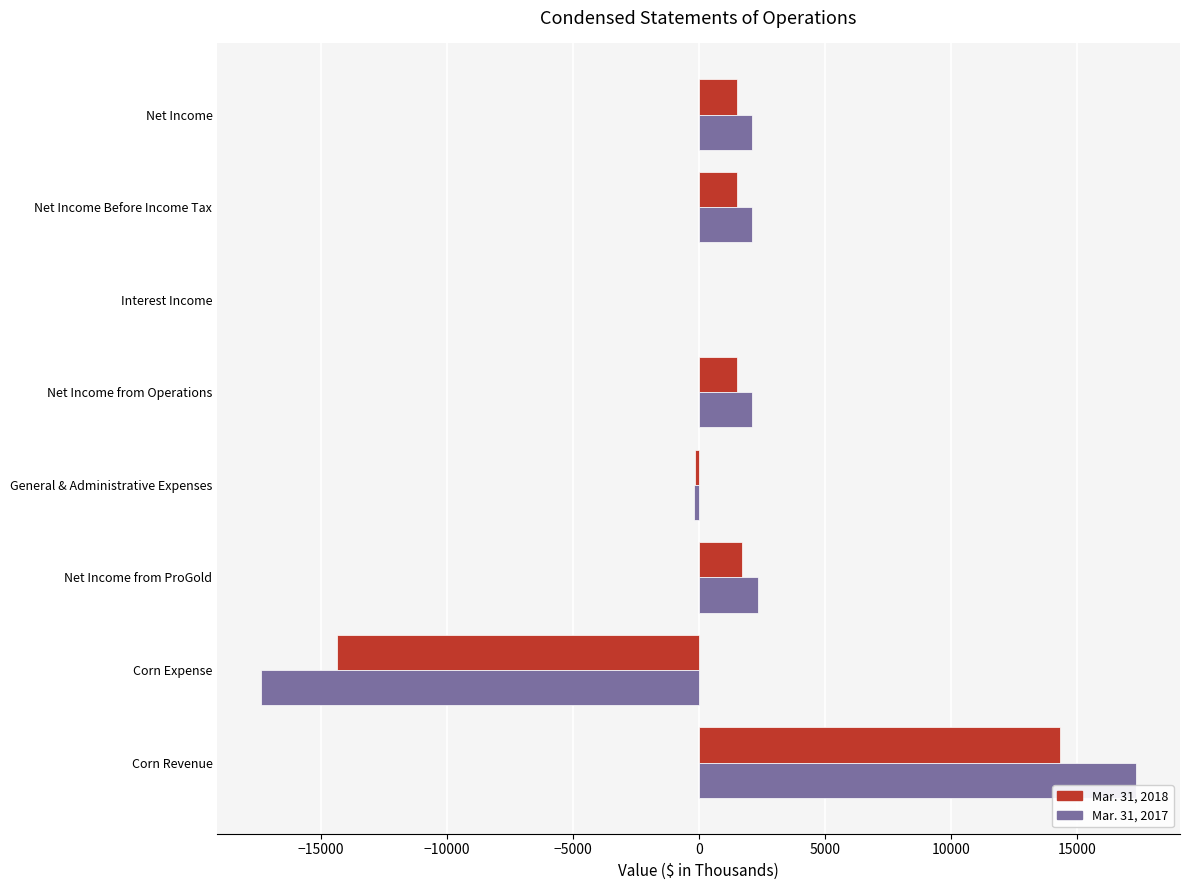

At which category does the chart reach its peak across all series?

Corn Revenue